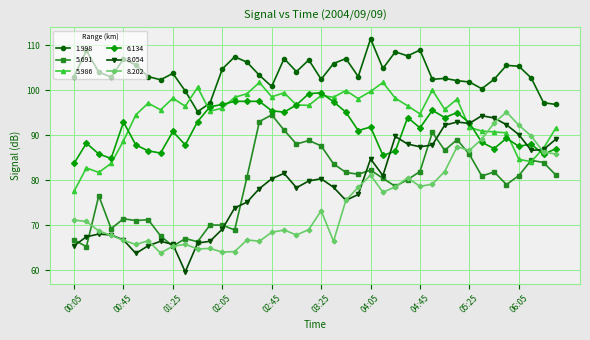

Which series has the widest spread of values?

8.054